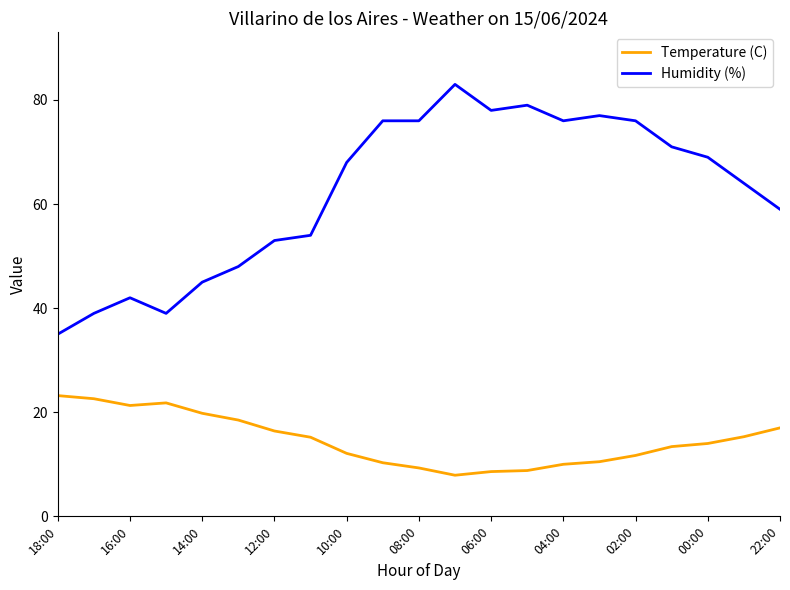

What is the average value of the Temperature (C) series?

14.7